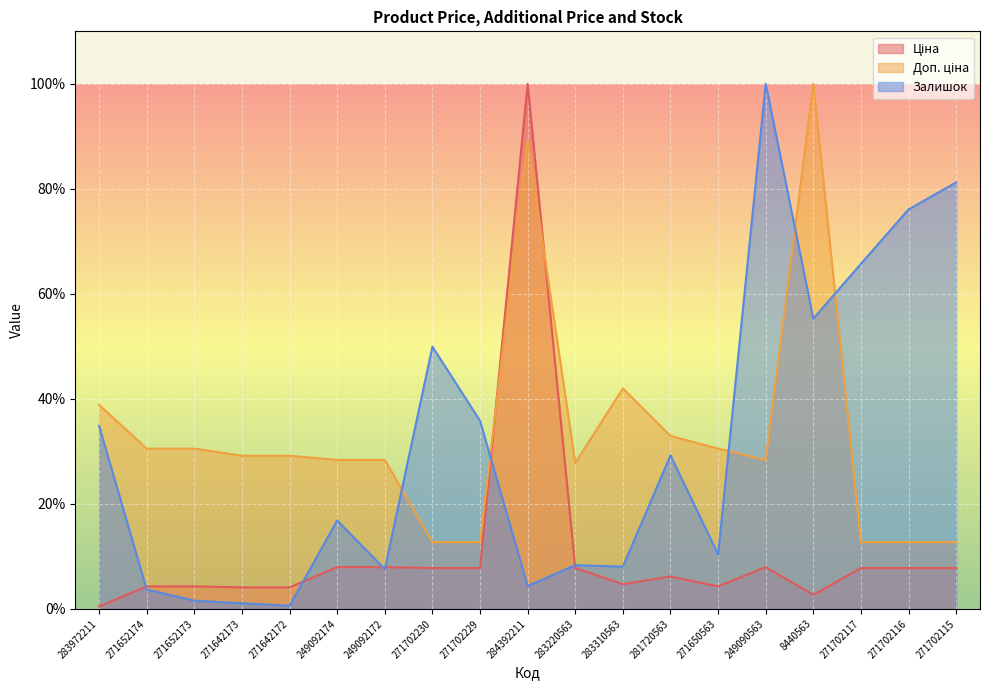

What is the maximum value for Ціна?

100.0